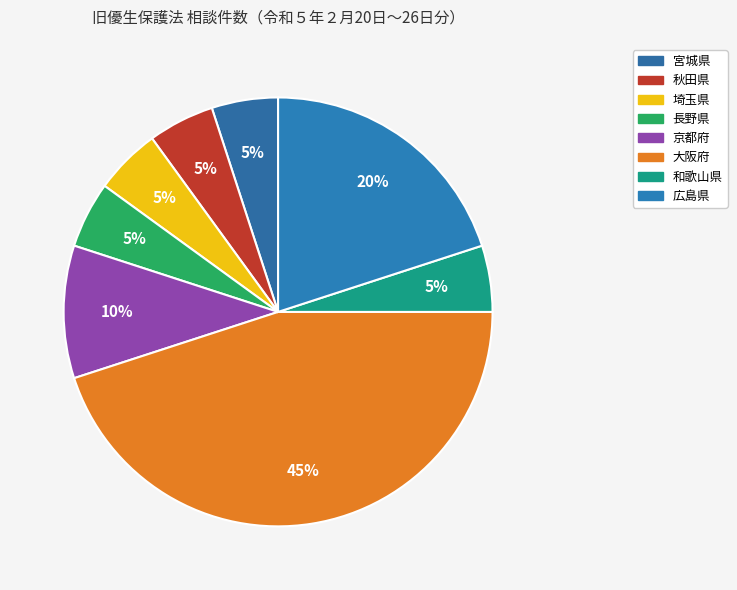

Is there any slice that represents more than half of the pie?

No